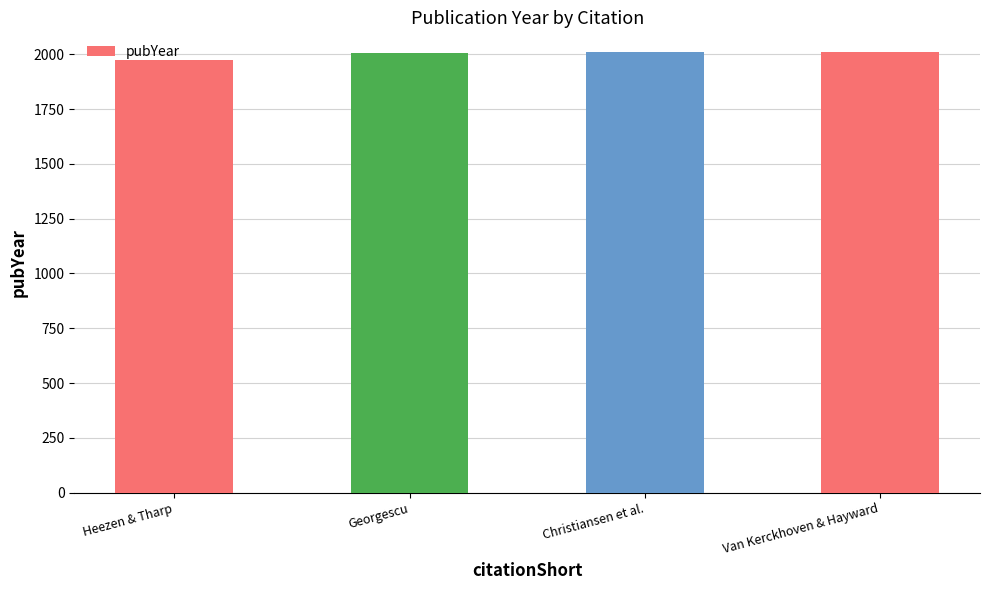

What is the value of the 1st bar from the left?

1973